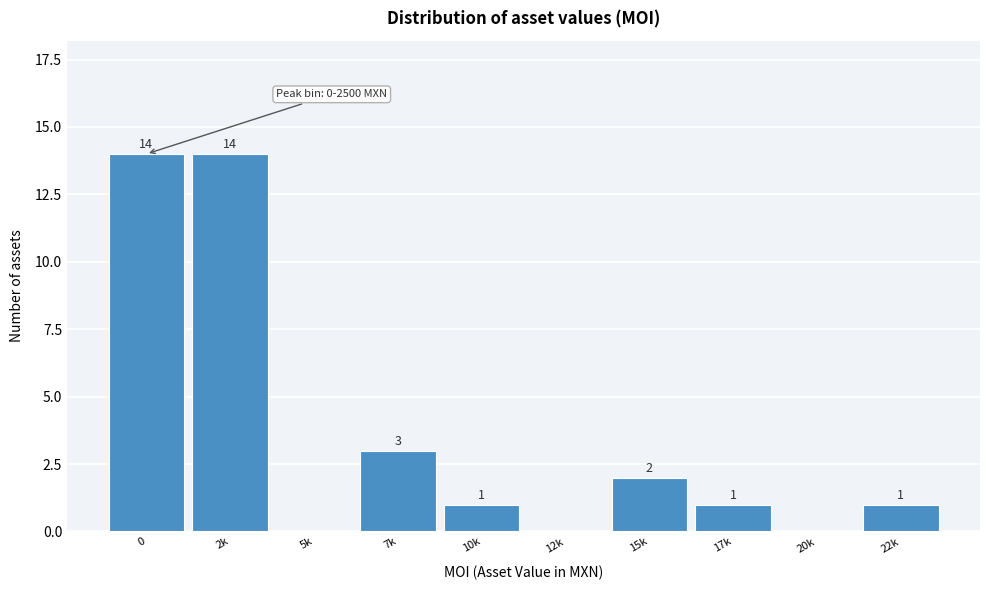

Reading left to right, extract all data points from this chart.

0=14	2k=14	5k=0	7k=3	10k=1	12k=0	15k=2	17k=1	20k=0	22k=1